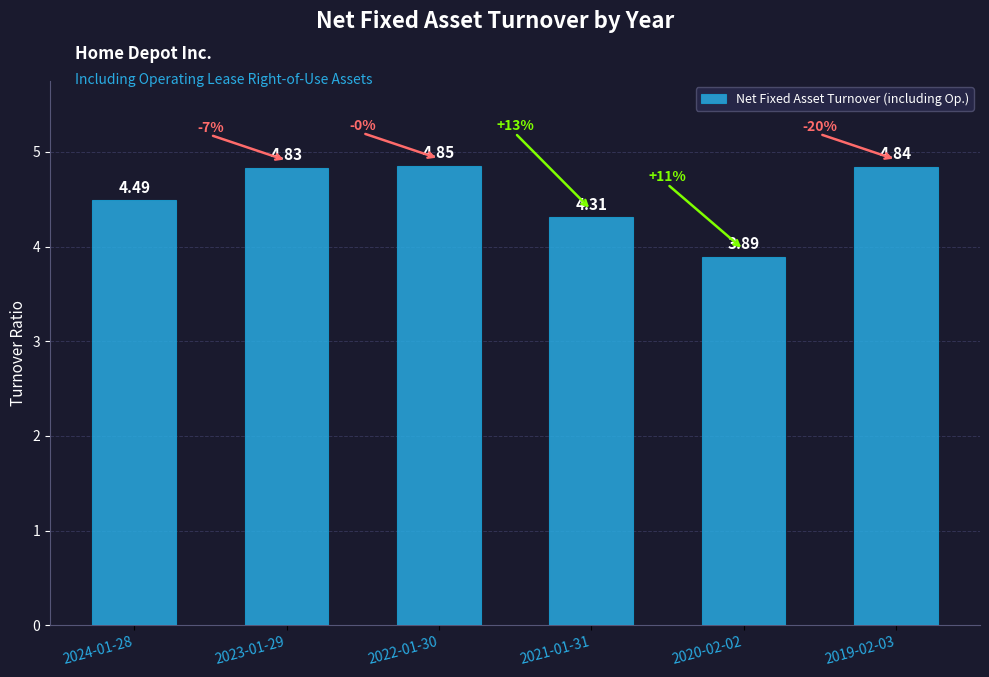

Is it true that the value at 2020-02-02 is 6.5?

False